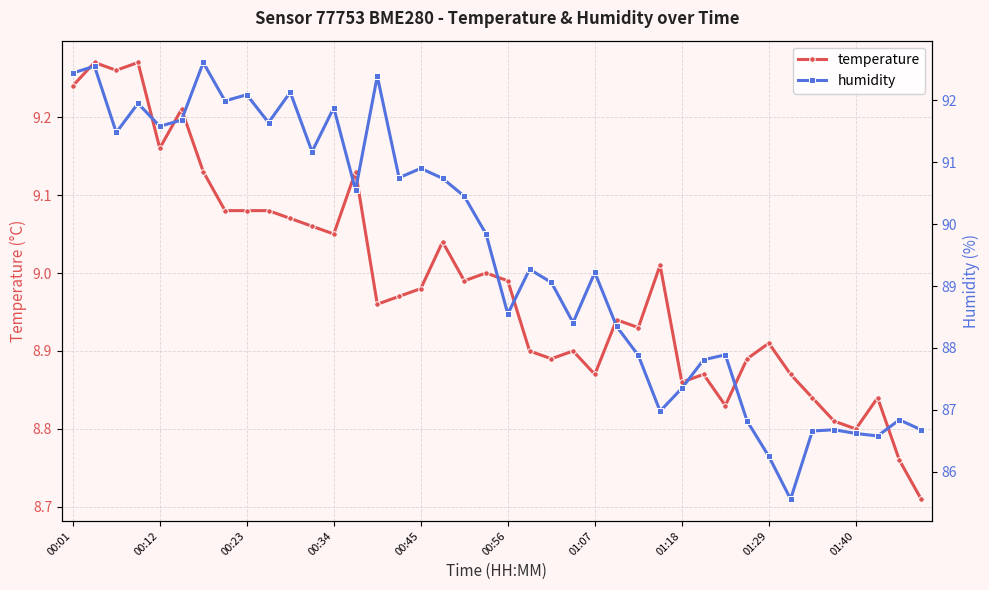

What is the maximum value shown in the chart?

92.6